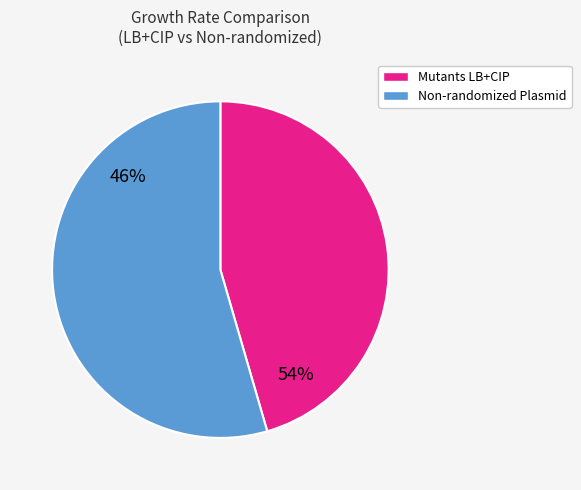

Is there any slice that represents more than half of the pie?

Yes